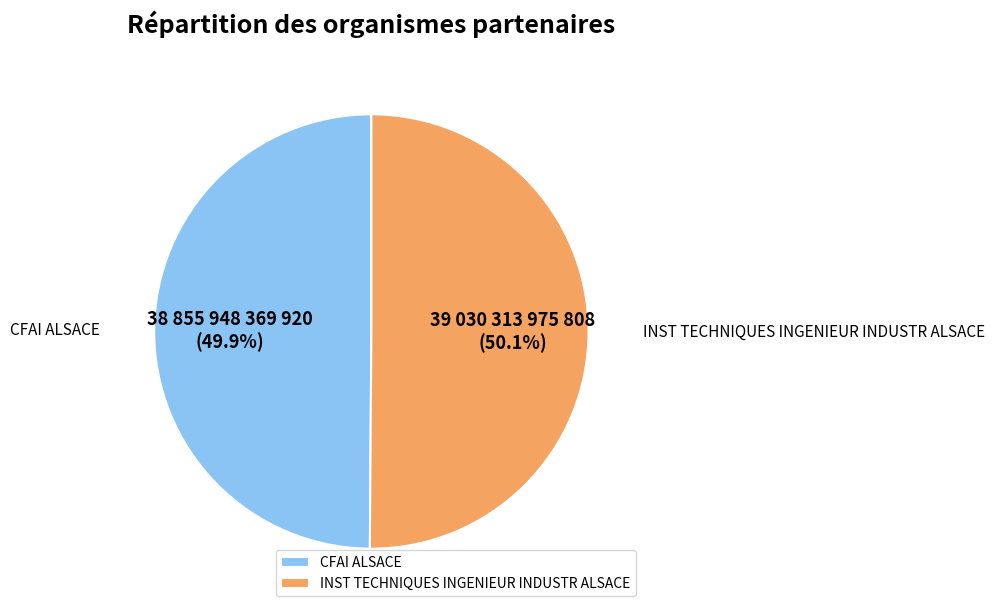

Approximately how many times larger is the value at INST TECHNIQUES INGENIEUR INDUSTR ALSACE compared to CFAI ALSACE?

1.0